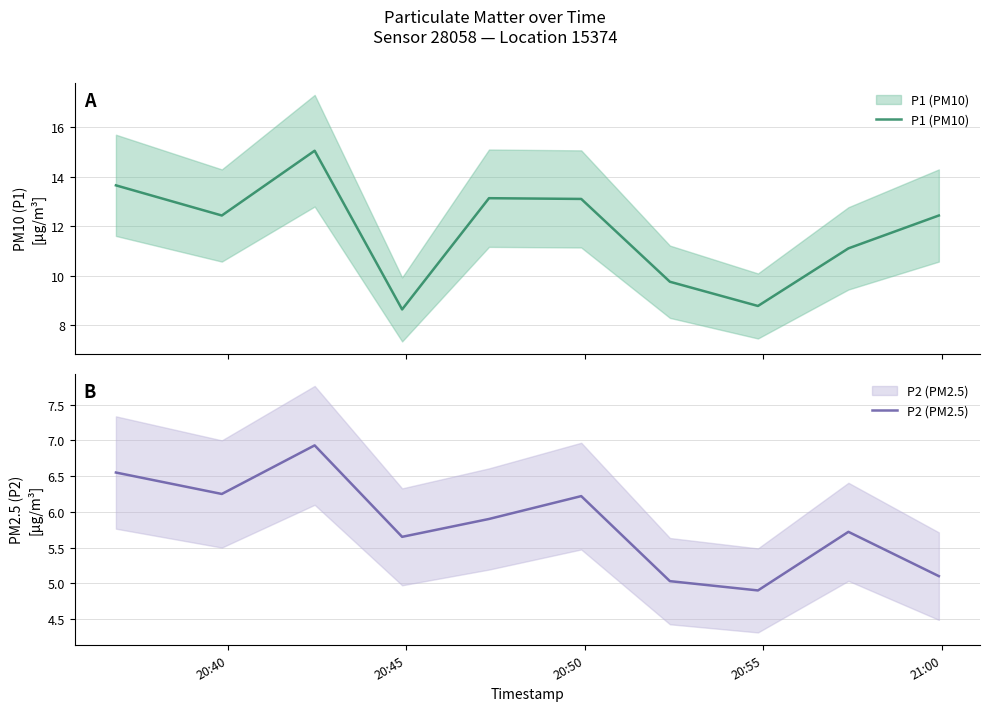

Is it true that P2 (PM2.5) equals 10.3 at 21:00?

False